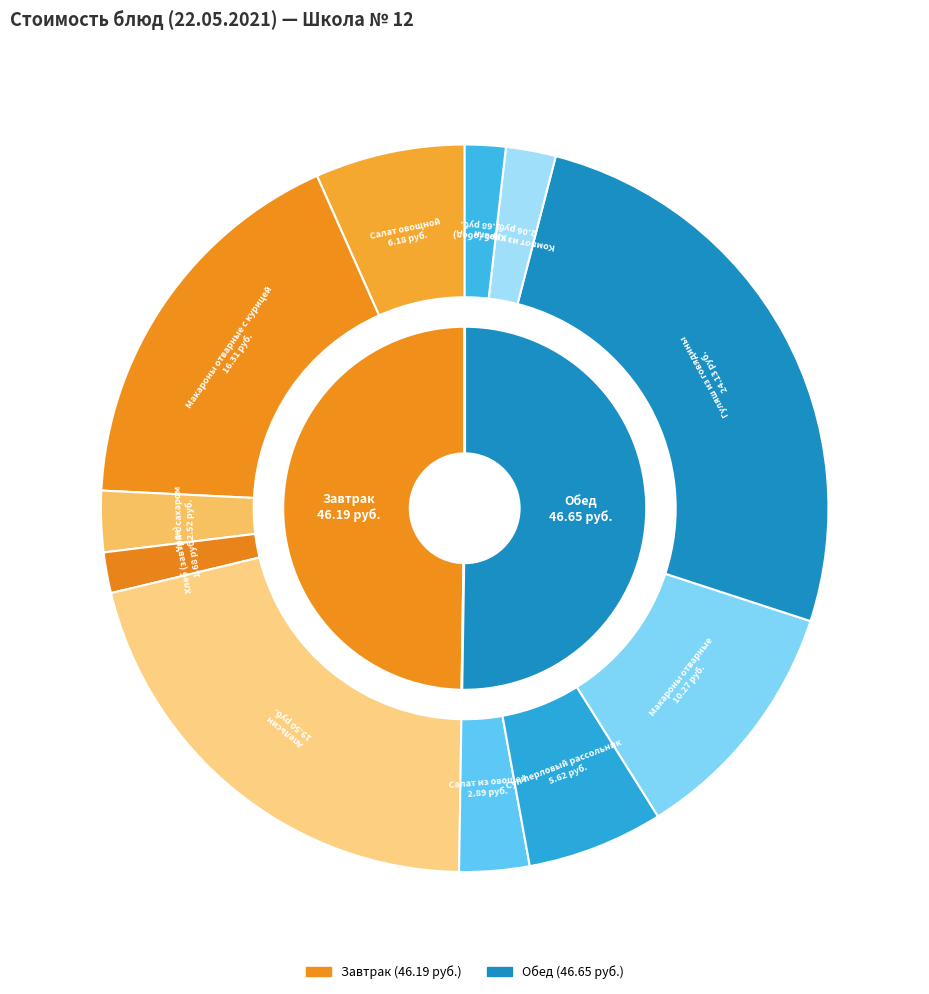

Does Макароны отварные с курицей represent more than half of the total?

No